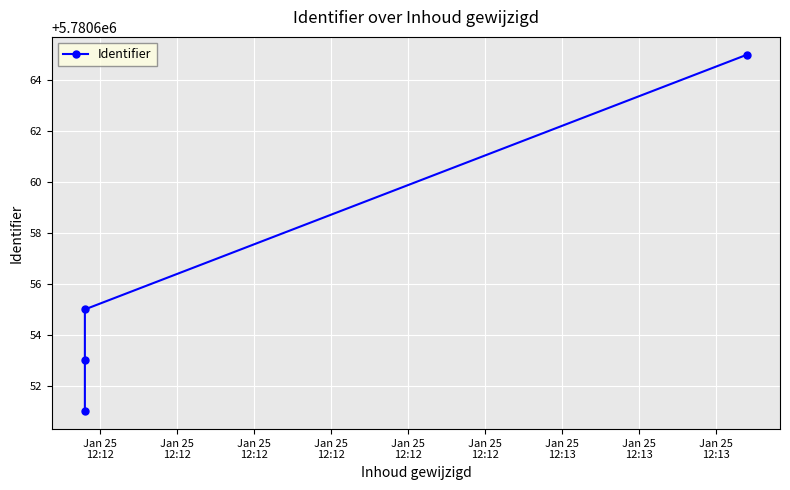

Where is the data nearest to the value 5780658?

Jan 25
12:12